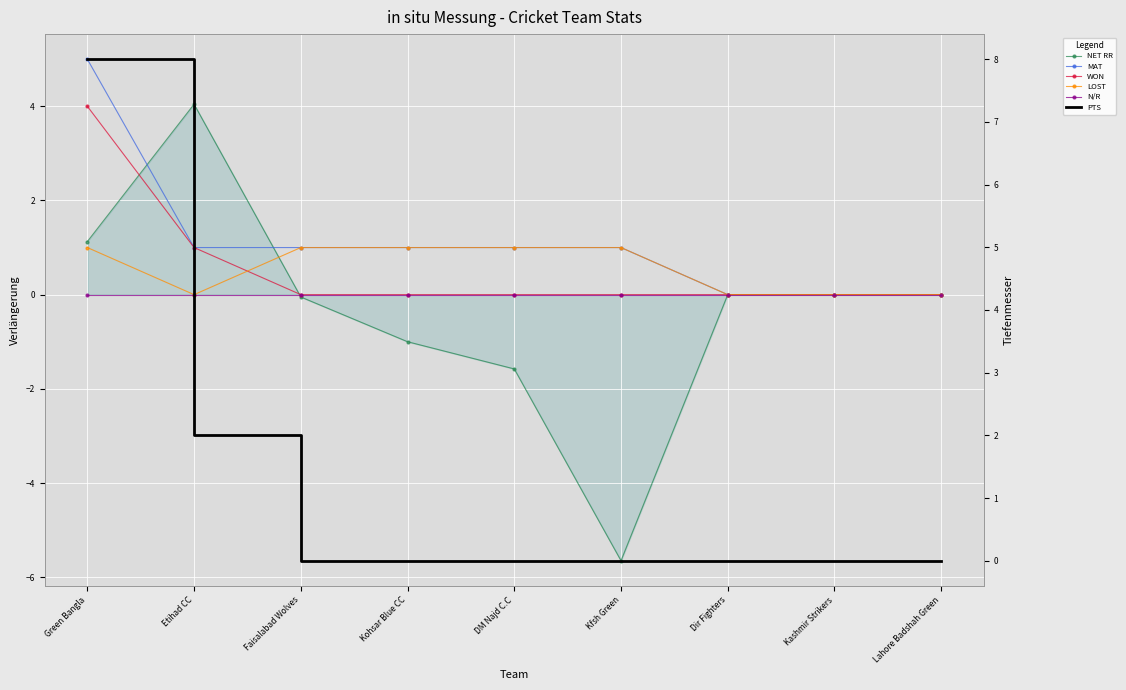

True or false: NET RR has a value of 0.0 at Kashmir Strikers.

True